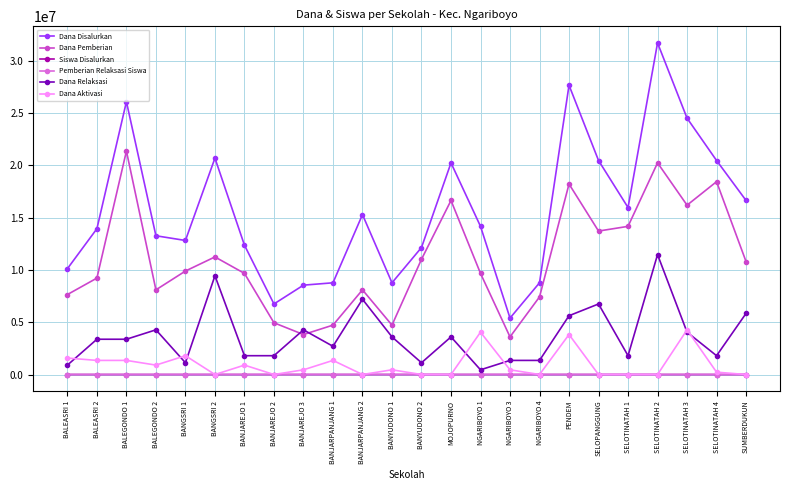

How many data points in Dana Disalurkan are less than 14175000?

12